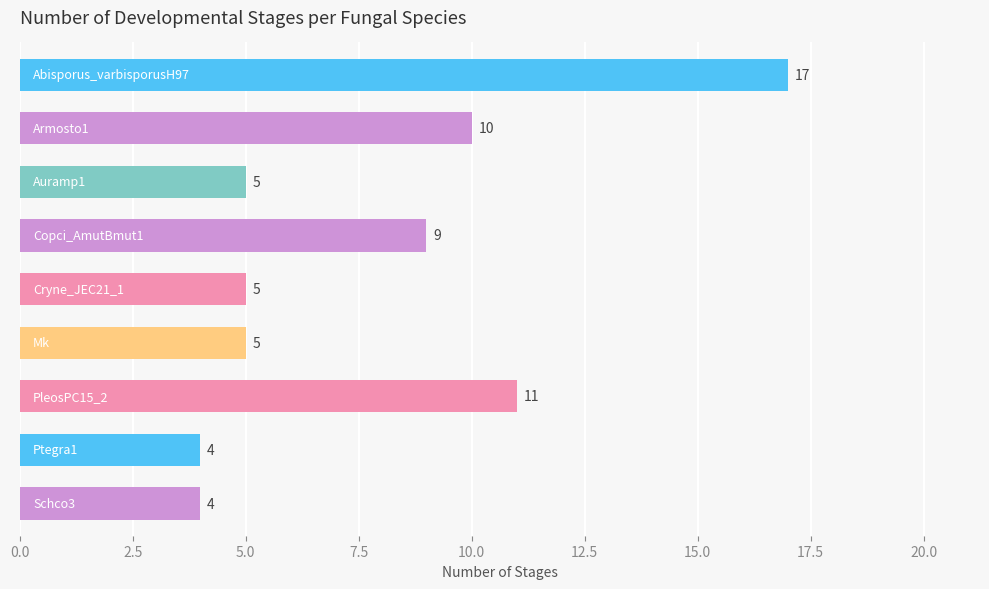

What is the smallest value displayed?

4